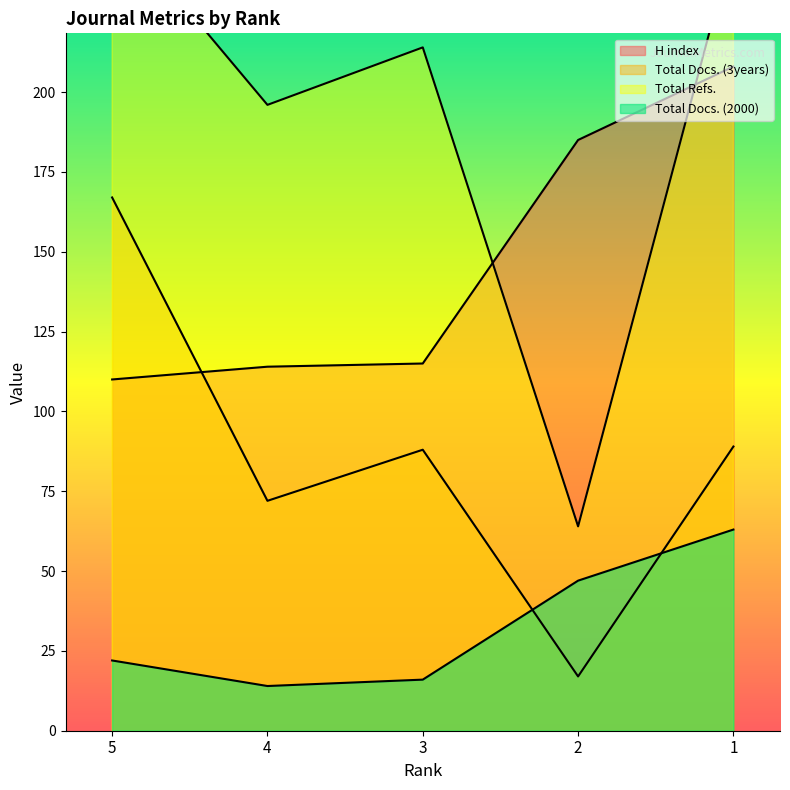

At which label is Total Refs. closest to 159?

4